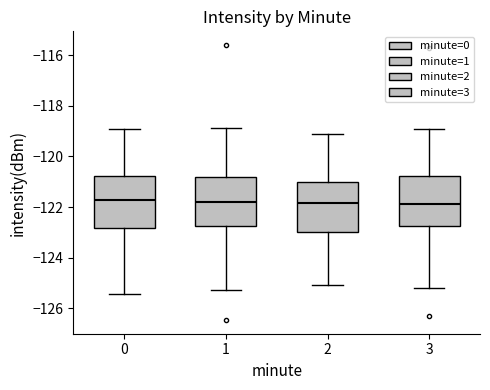

Where does the upper whisker of the box at x = 2 end on the y-axis? The values are not printed on the chart, so give them approximately, as read against the axis.

-119.0